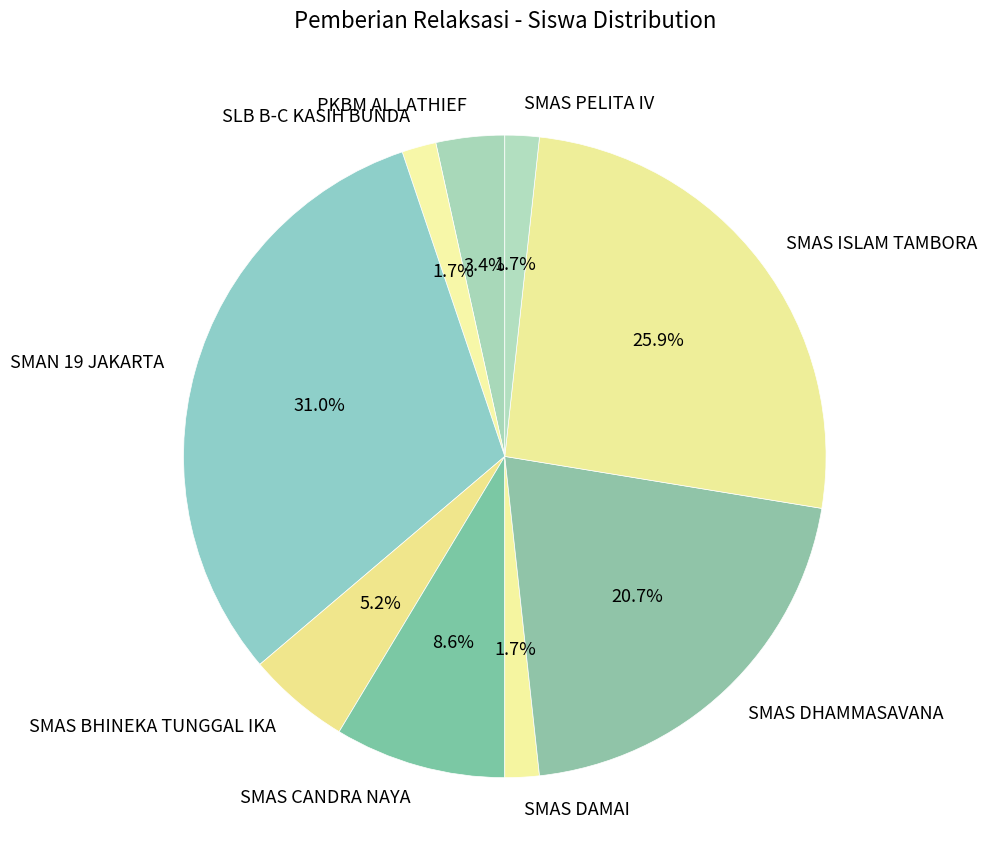

To the nearest percent, what is the difference between the SMAS ISLAM TAMBORA and SMAN 19 JAKARTA slice percentages?

5%